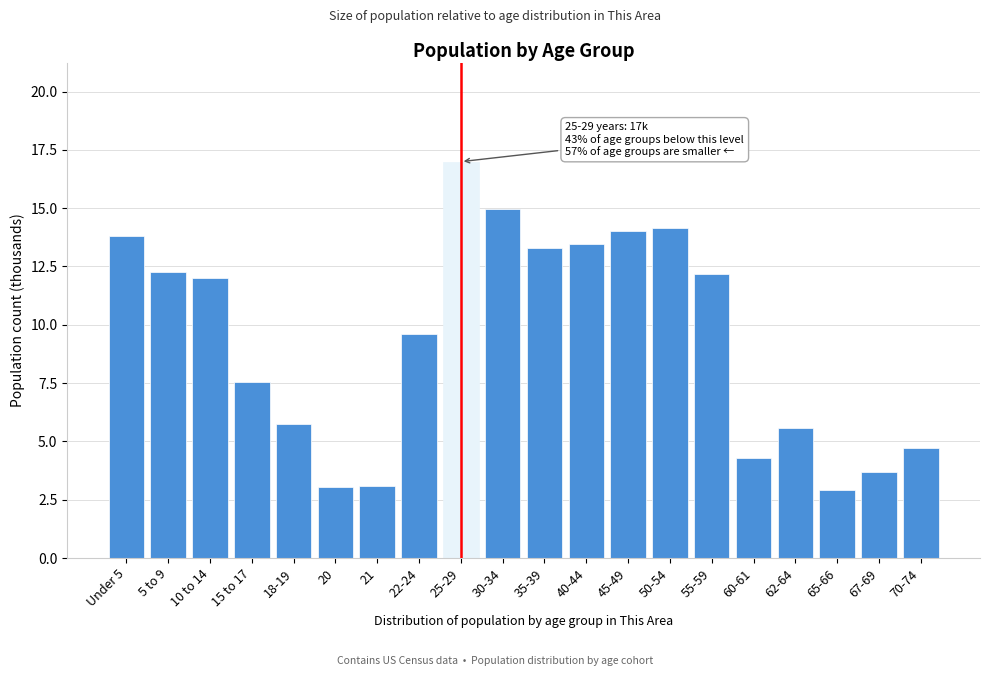

Reading left to right, extract all data points from this chart.

Under 5=13.8	5 to 9=12.3	10 to 14=12.0	15 to 17=7.5	18-19=5.7	20=3.1	21=3.1	22-24=9.6	25-29=17.0	30-34=15.0	35-39=13.3	40-44=13.5	45-49=14.0	50-54=14.2	55-59=12.2	60-61=4.3	62-64=5.6	65-66=2.9	67-69=3.7	70-74=4.7